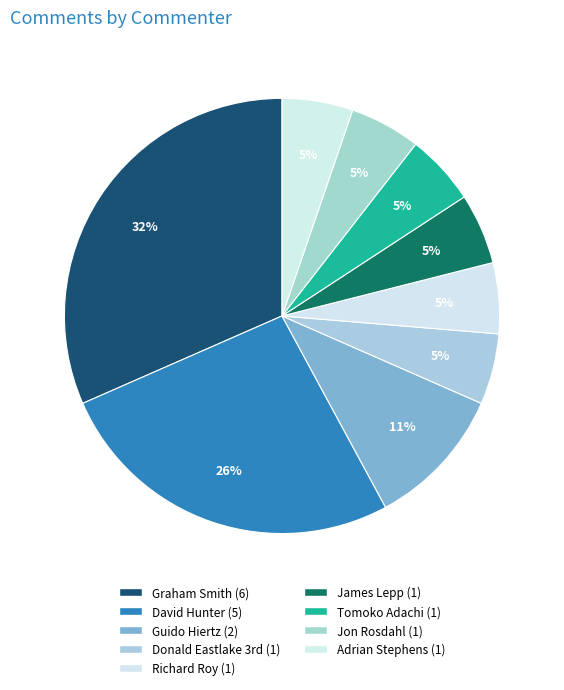

What percentage do Adrian Stephens and Tomoko Adachi together represent?

10.5%